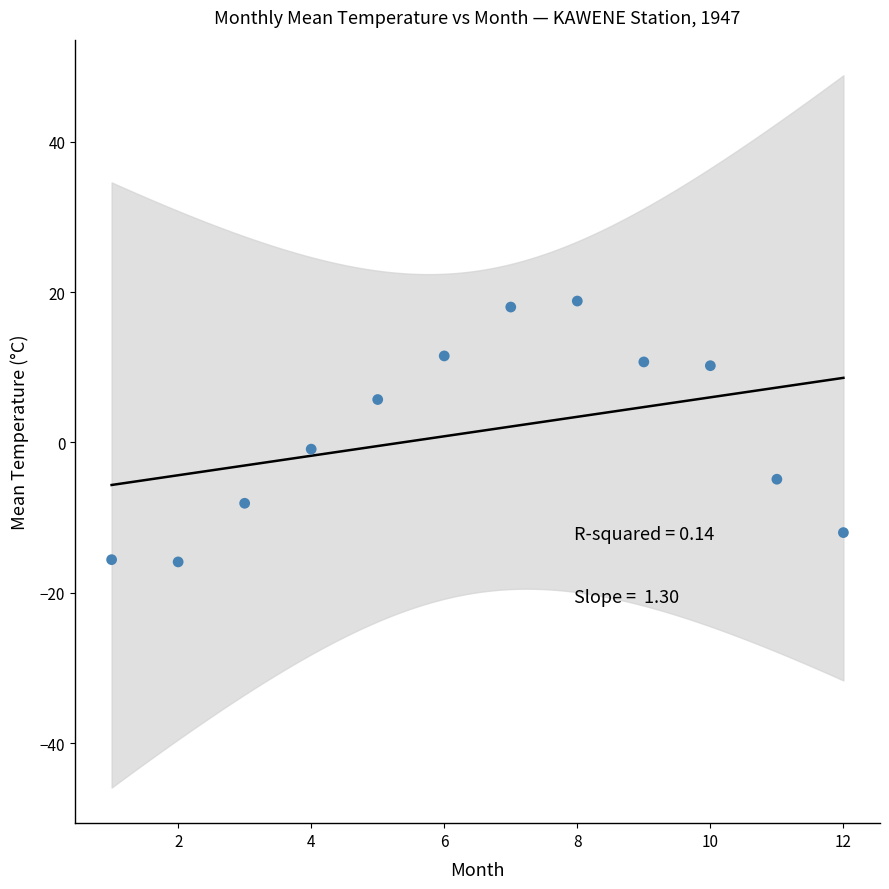

What is the range of X values (max minus min)?

11.0